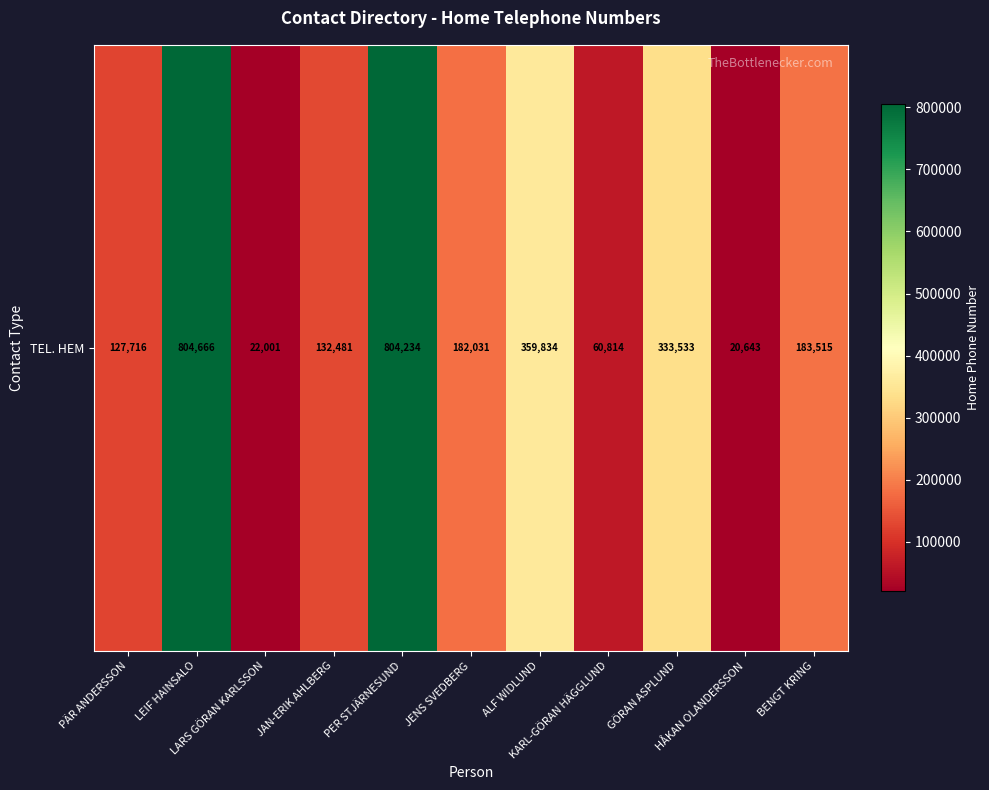

What is the sum of all values?

3031468